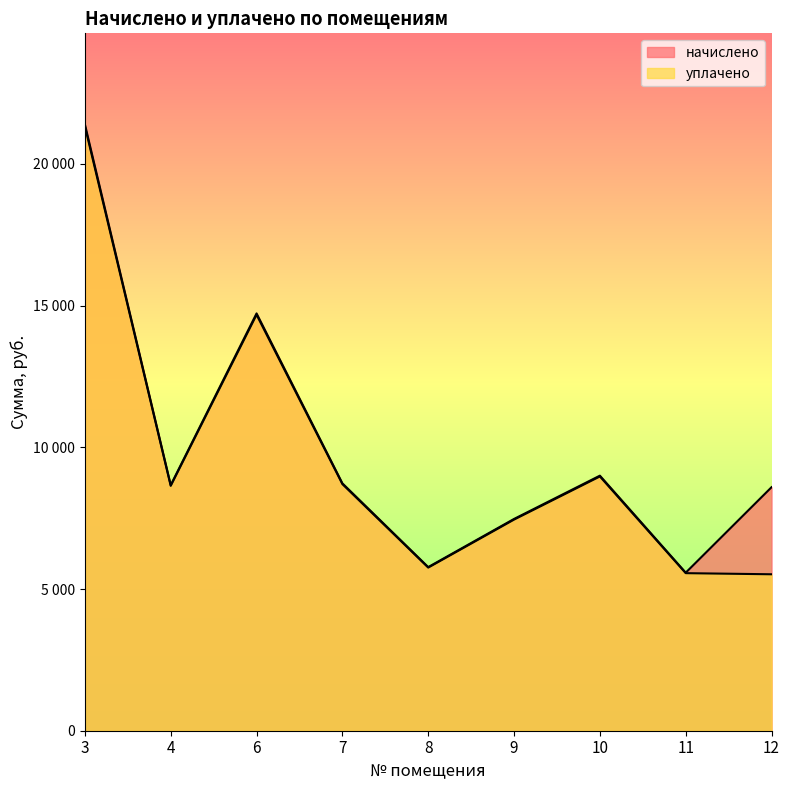

Is it true that уплачено equals 2901.7 at 11?

False